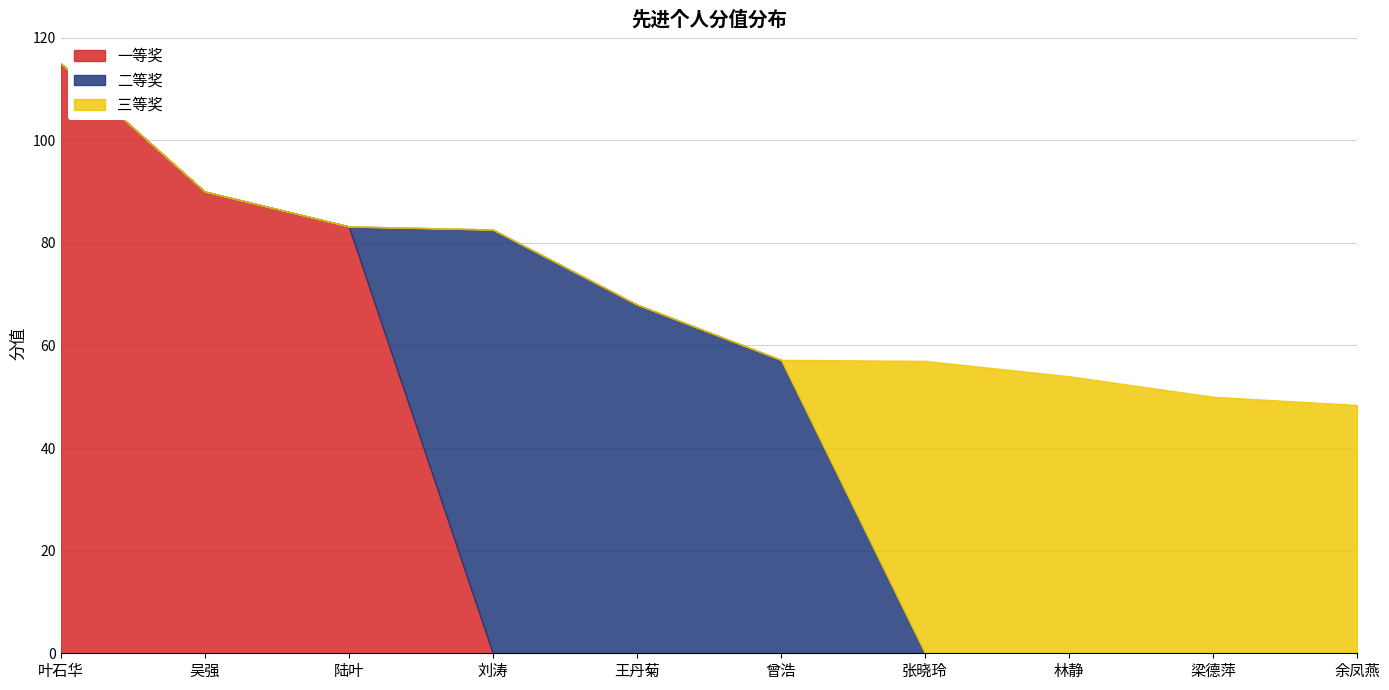

At which label does 二等奖 reach its minimum?

叶石华